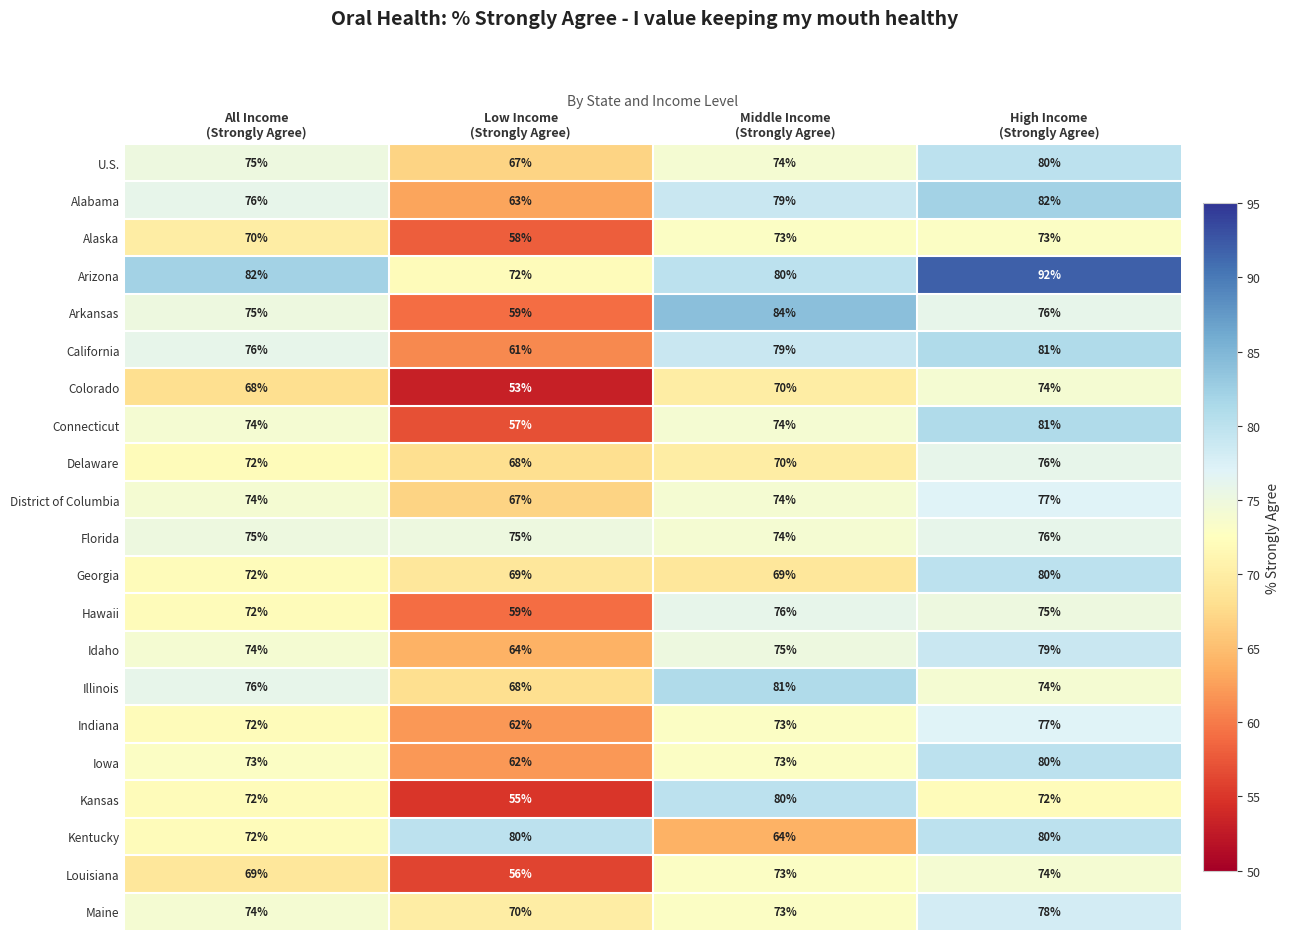

What is the minimum value shown in the chart?

53